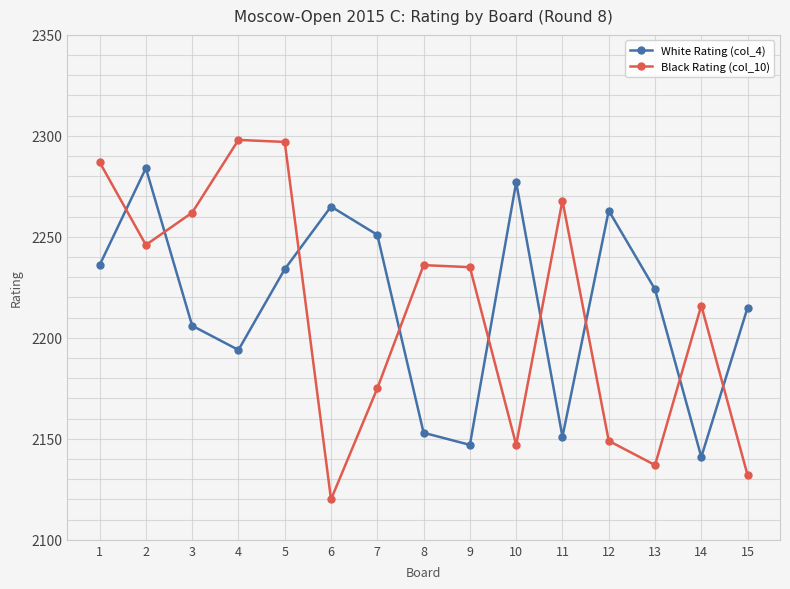

At which label does White Rating (col_4) reach its minimum?

14